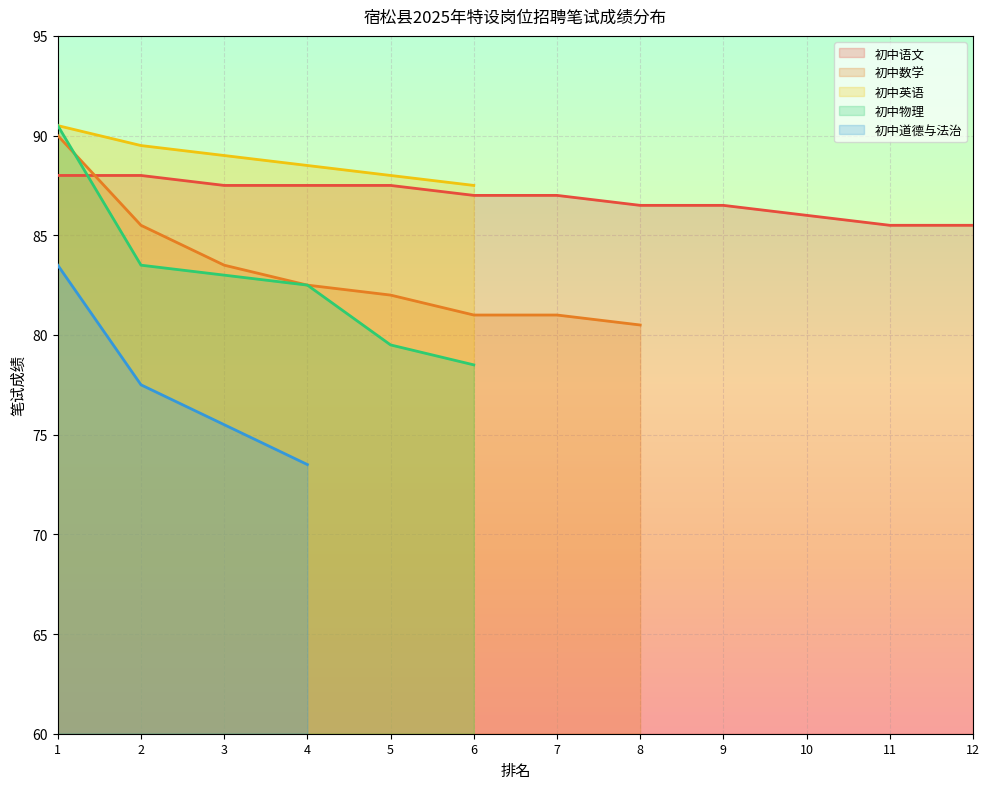

Count the number of categories in the chart.

12